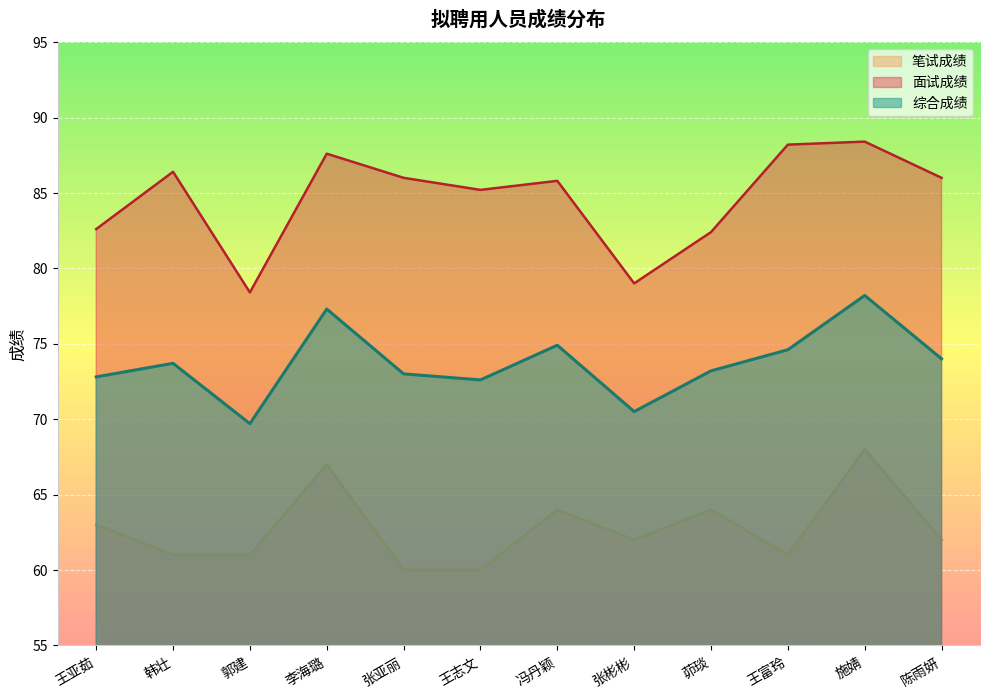

What is the sum of the 综合成绩 values at 李海璐 and 陈雨妍?

151.3